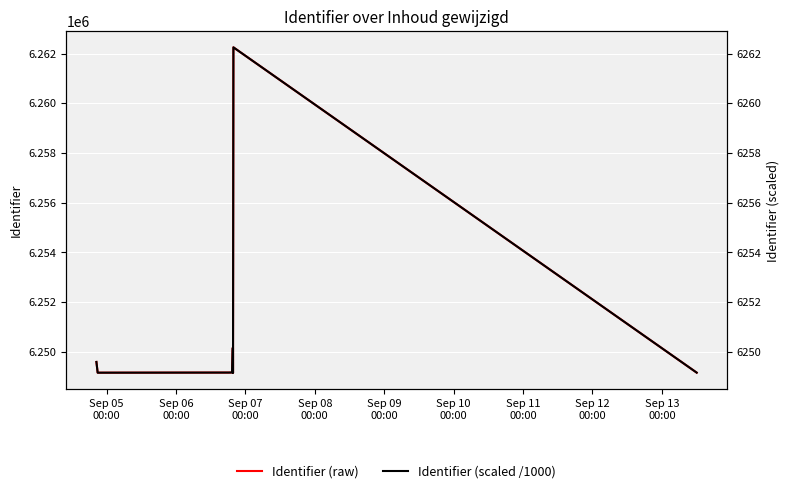

Is the value of Identifier (raw) at Sep 08
00:00 greater than the value of Identifier (scaled /1000) at 11?

Yes